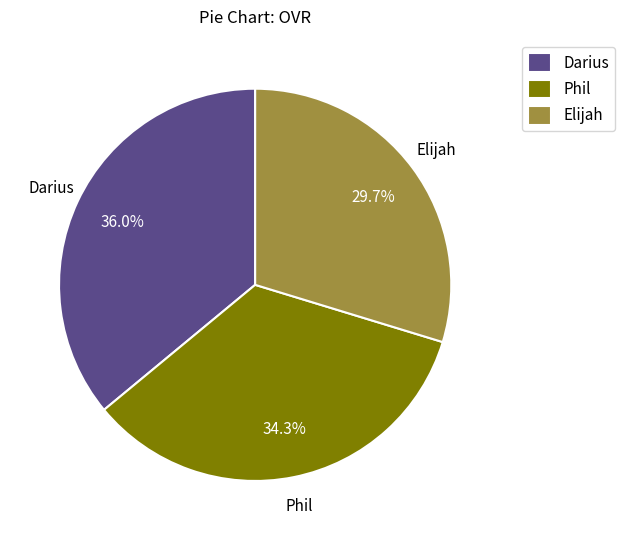

To the nearest percent, what is the difference between the largest and smallest slice percentages?

6%